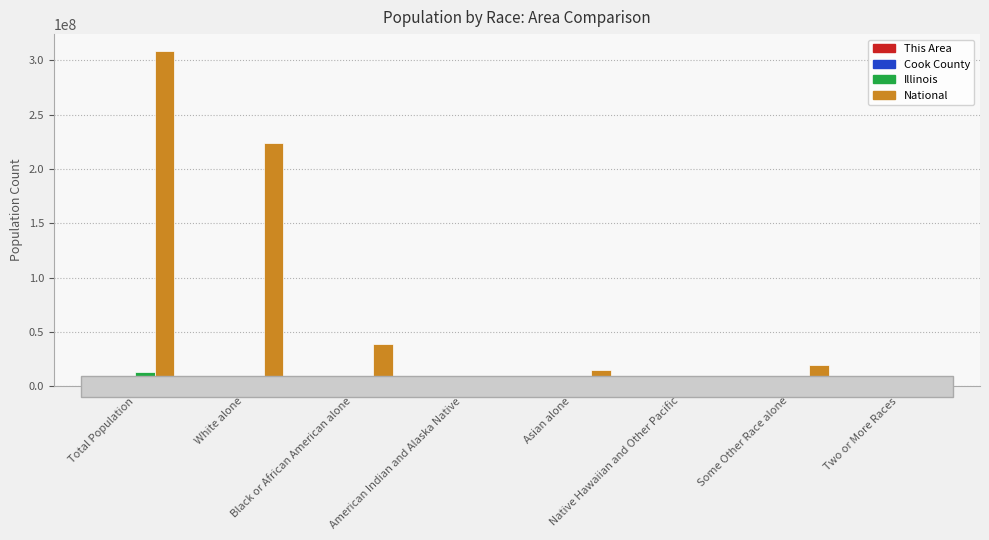

What is the sum of all Illinois values?

25661264